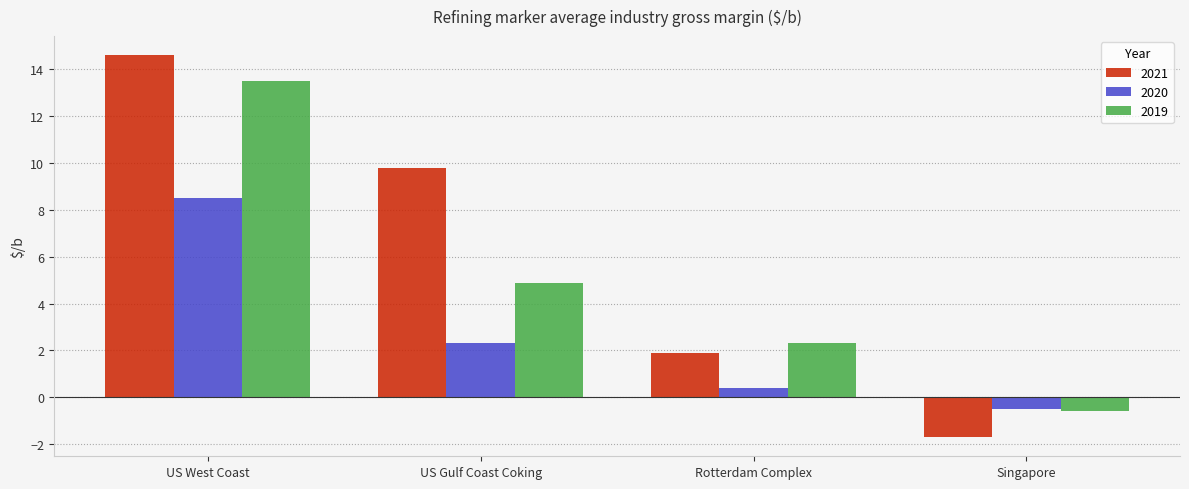

What is the average value of the 2020 series?

2.7